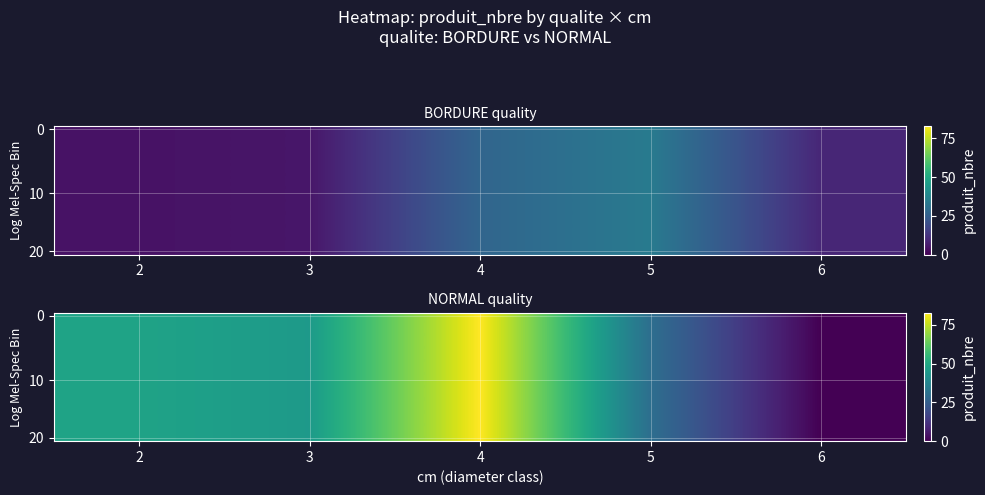

At how many categories does at least one series exceed 65?

1